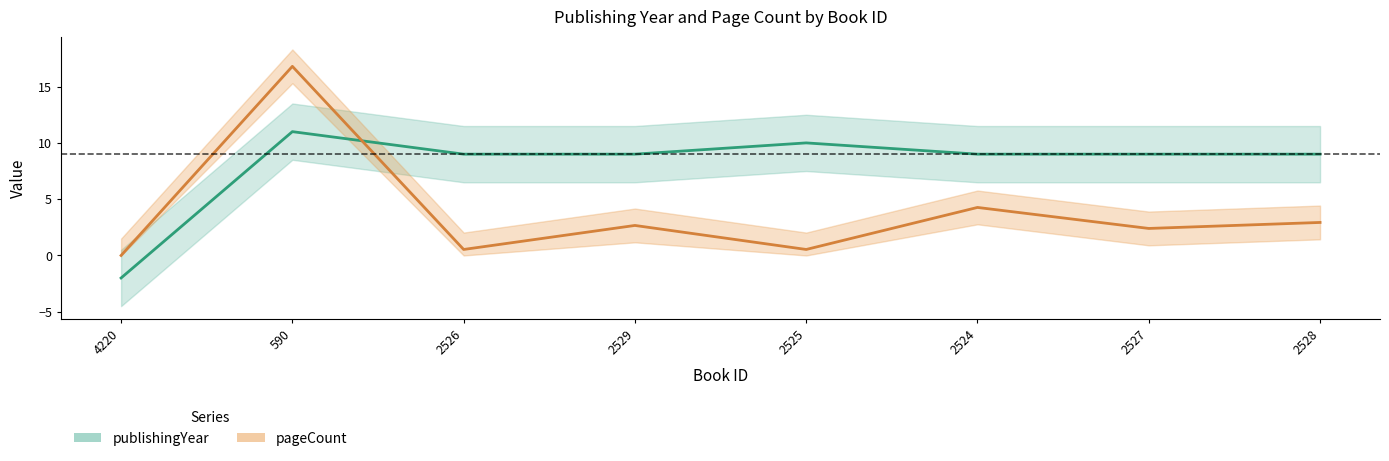

In publishingYear, how many points are higher than both neighbors (excluding endpoints)?

2